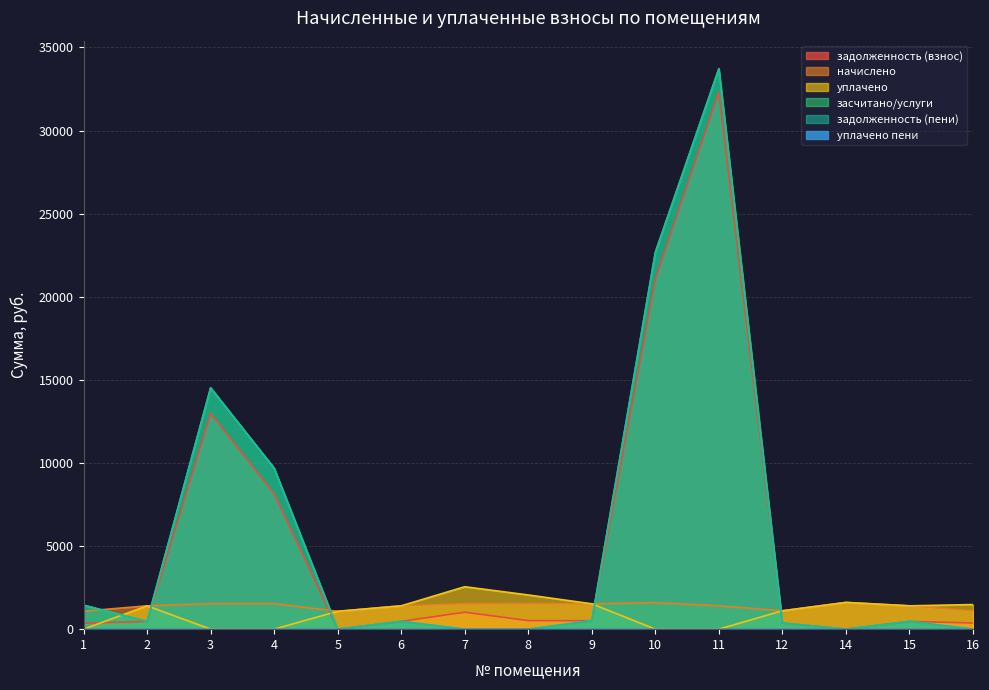

Does the chart have visible grid lines?

Yes